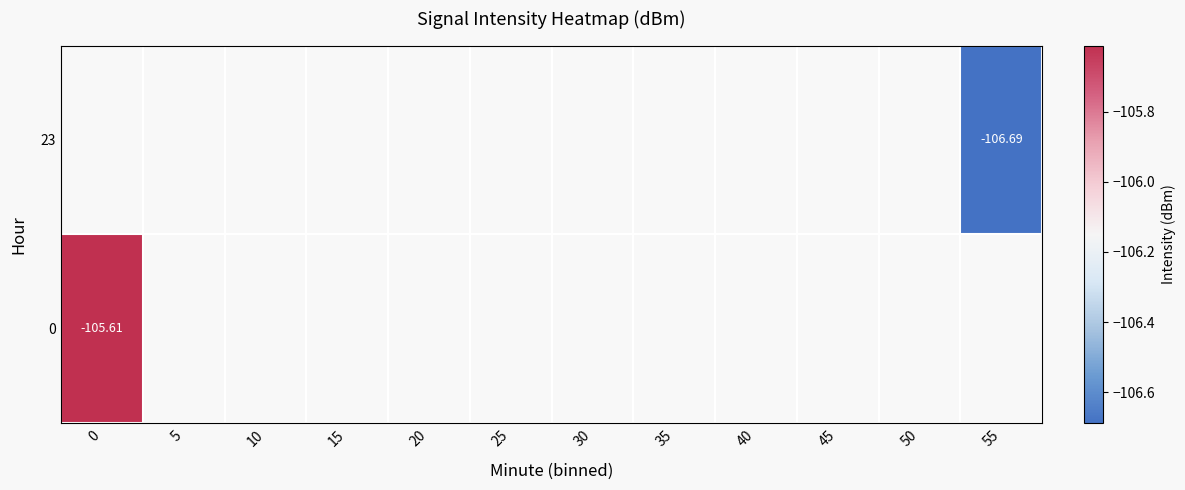

List the series in order of their overall mean, highest first.

23, 0